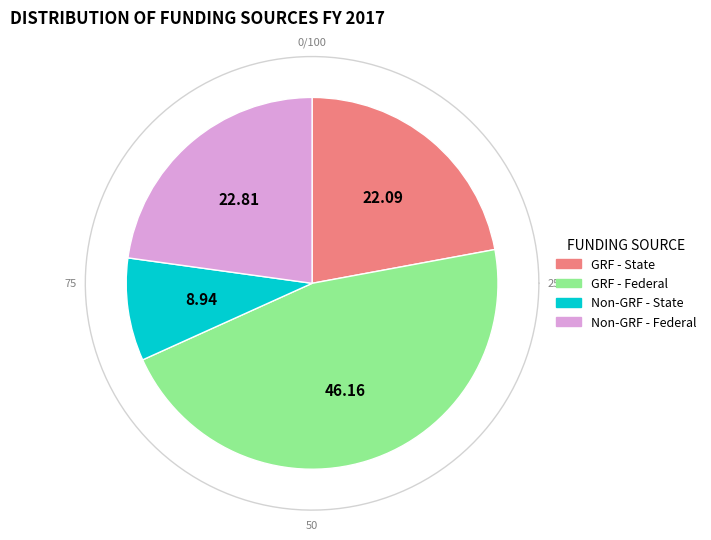

What is the total percentage of Non-GRF - Federal and GRF - Federal?

69.0%